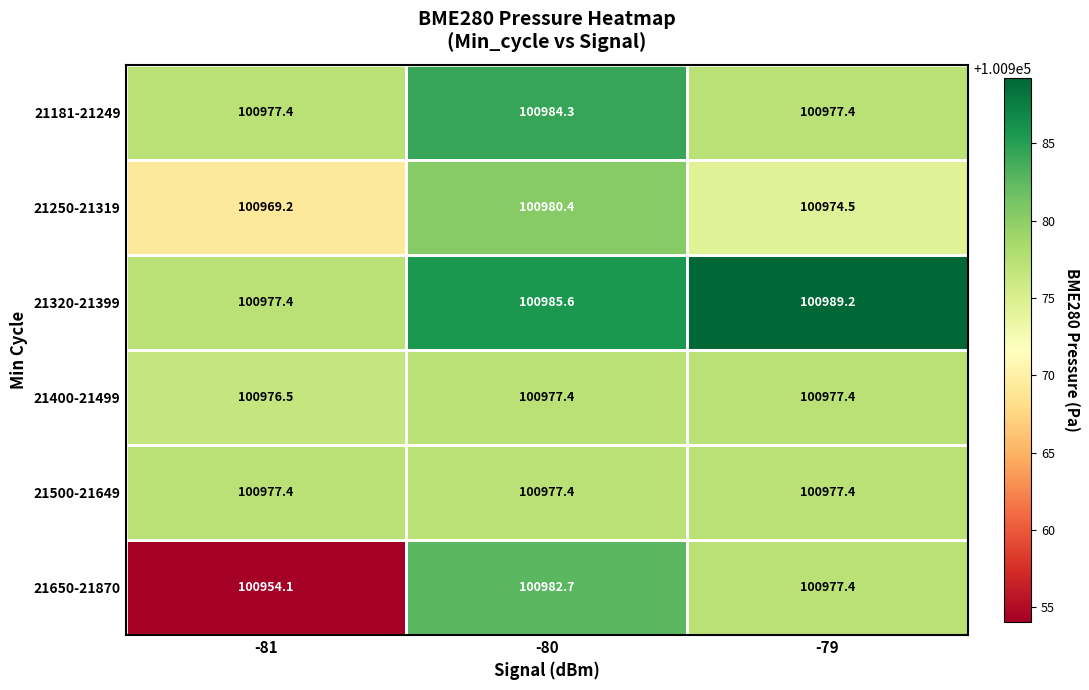

The 21650-21870 series shows 137525.2 at -81. True or false?

False